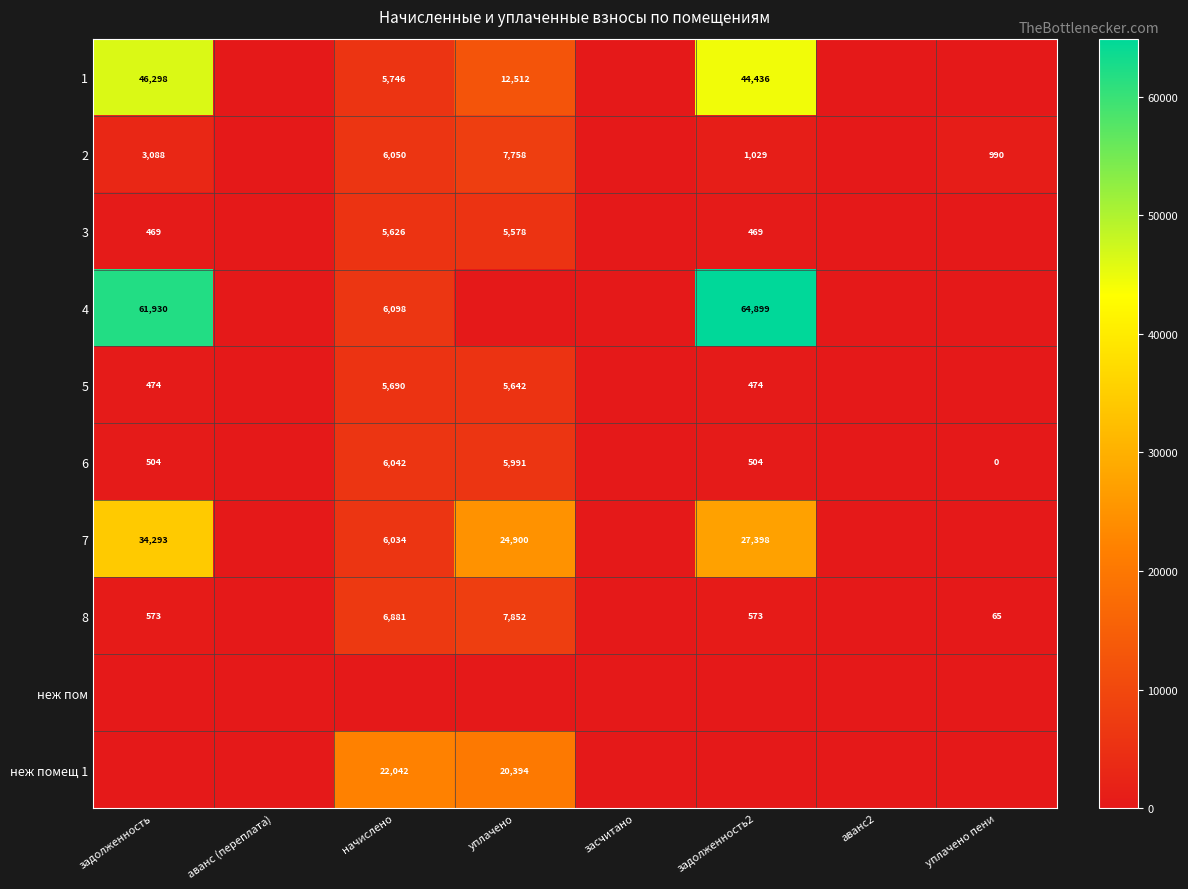

The value of 5 at начислено is 5690. True or false?

True